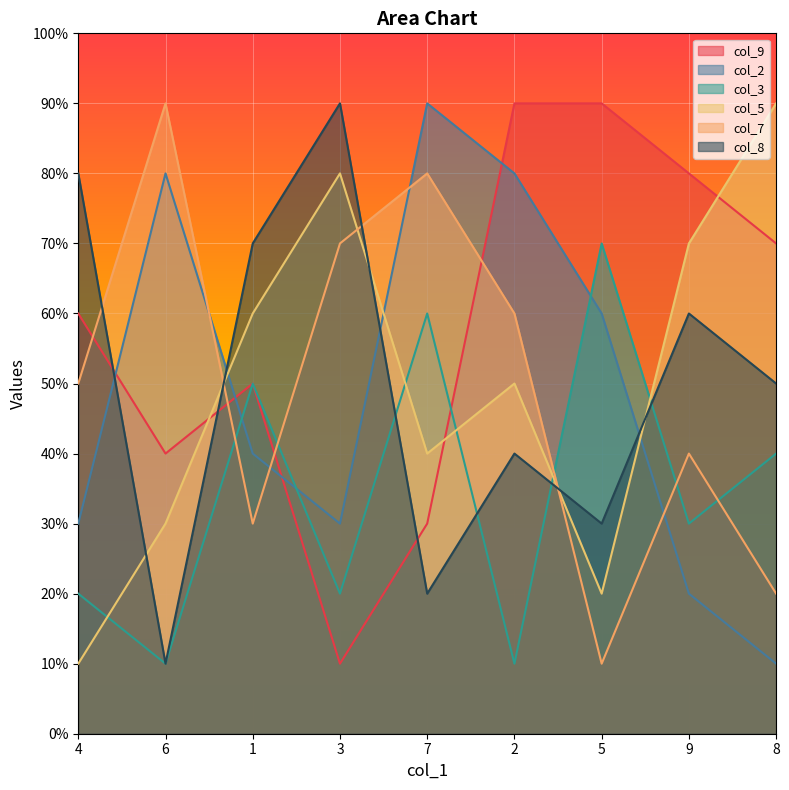

True or false: col_9 has a value of 70 at 8.

True